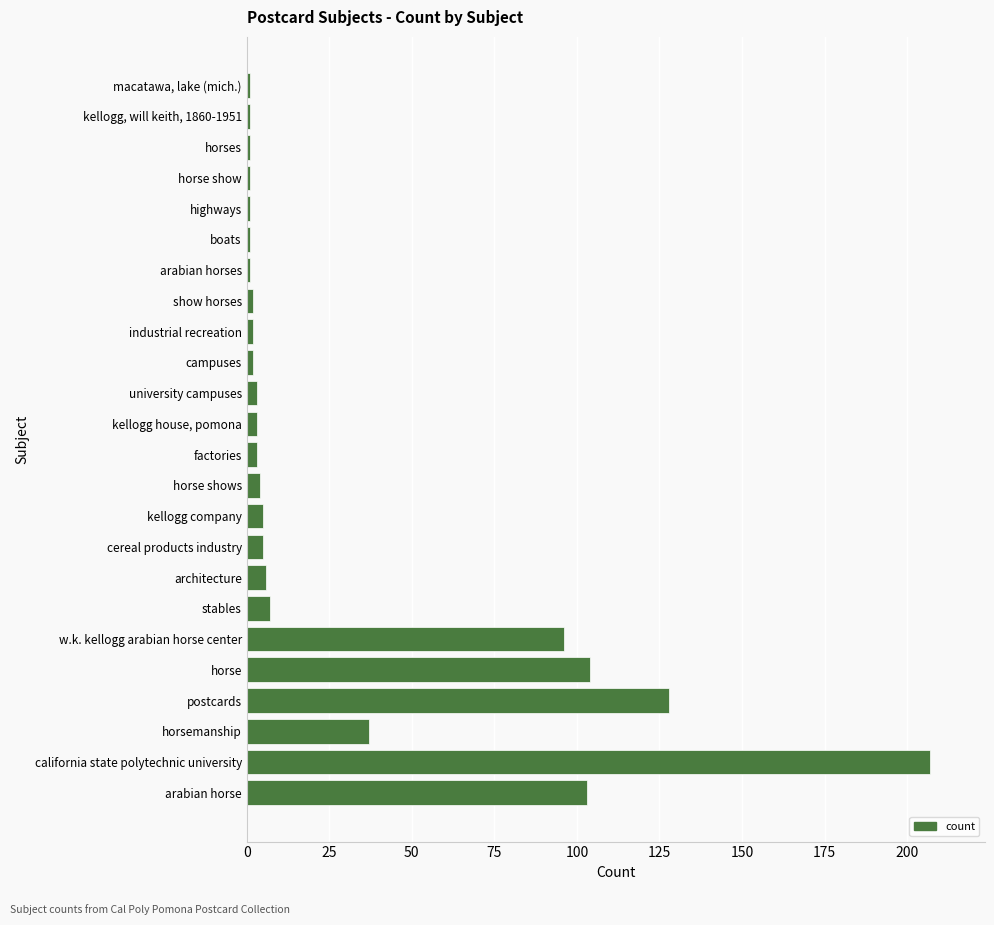

Reading top to bottom, transcribe all the data shown in this chart.

1	1	1	1	1	1	1	2	2	2	3	3	3	4	5	5	6	7	96	104	128	37	207	103